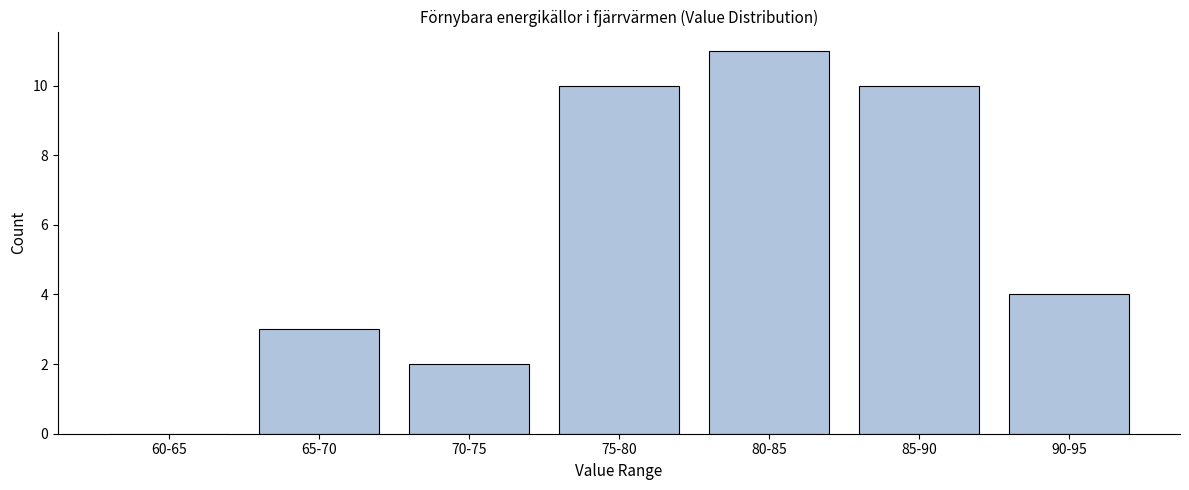

Reading left to right, what are all the values shown in this chart?

60-65=0	65-70=3	70-75=2	75-80=10	80-85=11	85-90=10	90-95=4